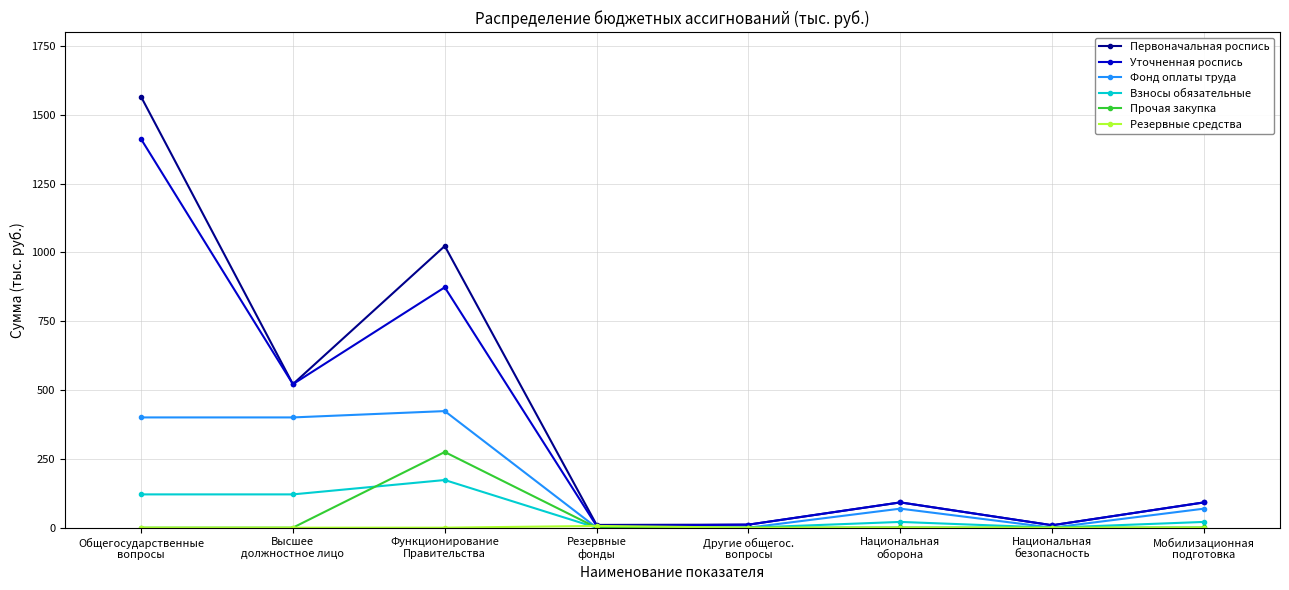

True or false: Взносы обязательные has more than 2 points higher than both neighbors.

False